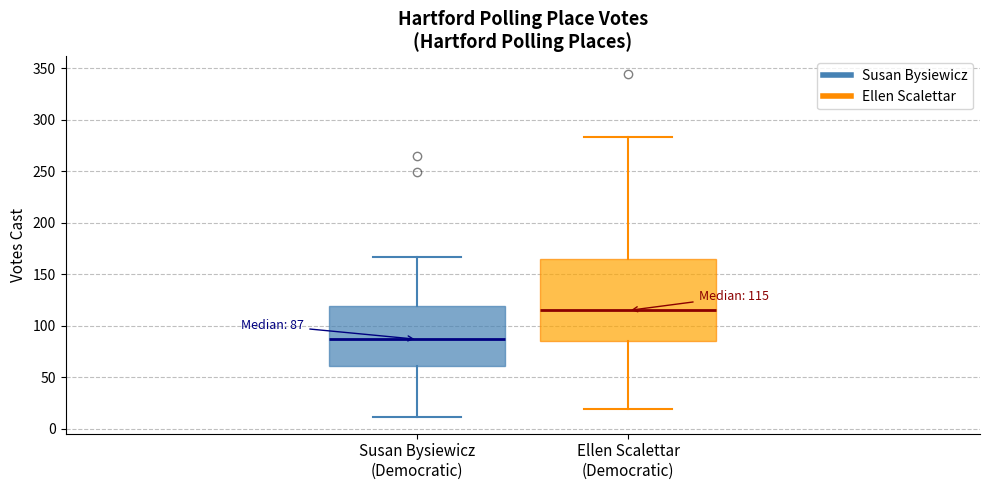

Comparing the boxes themselves (not the whiskers), which one is the tallest?

Ellen Scalettar (Democratic)